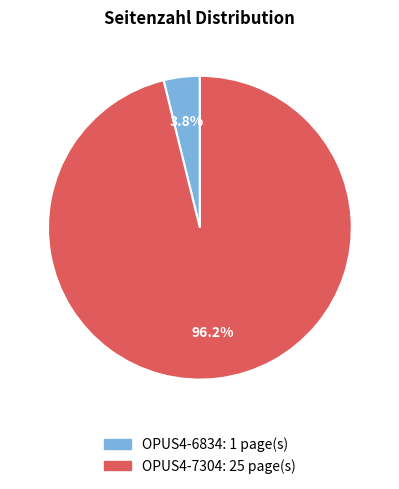

Is there any slice that represents more than half of the pie?

Yes